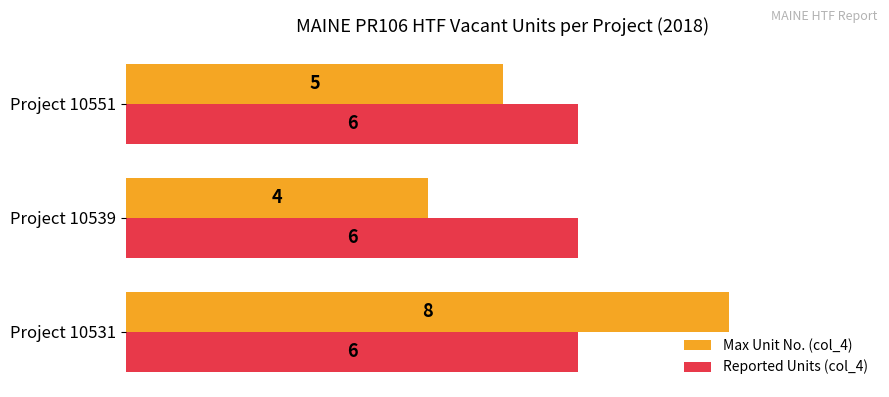

What is the sum of the Max Unit No. (col_4) values at Project 10551 and Project 10531?

13